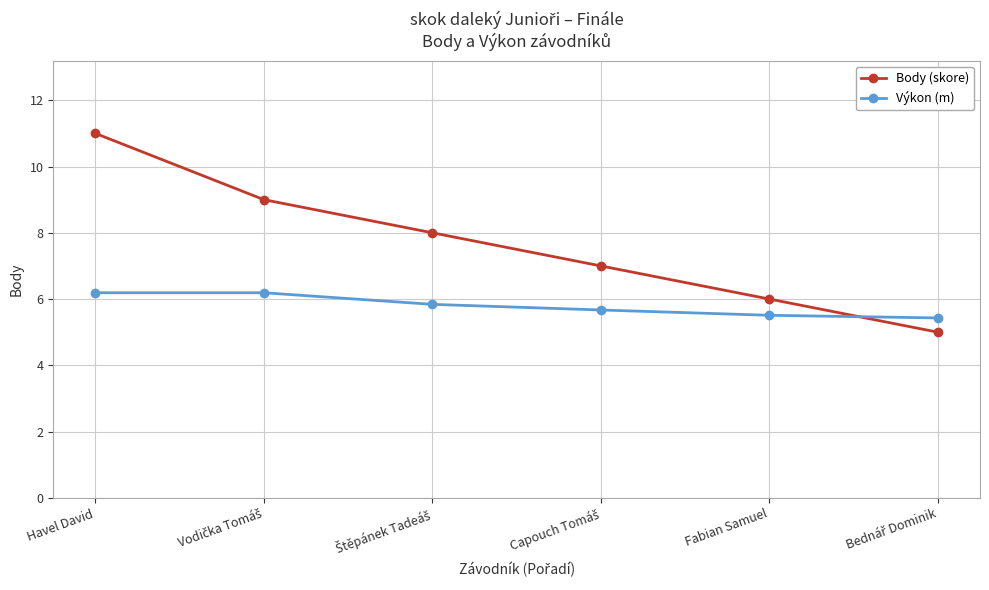

How many times do Výkon (m) and Body (skore) cross each other?

1